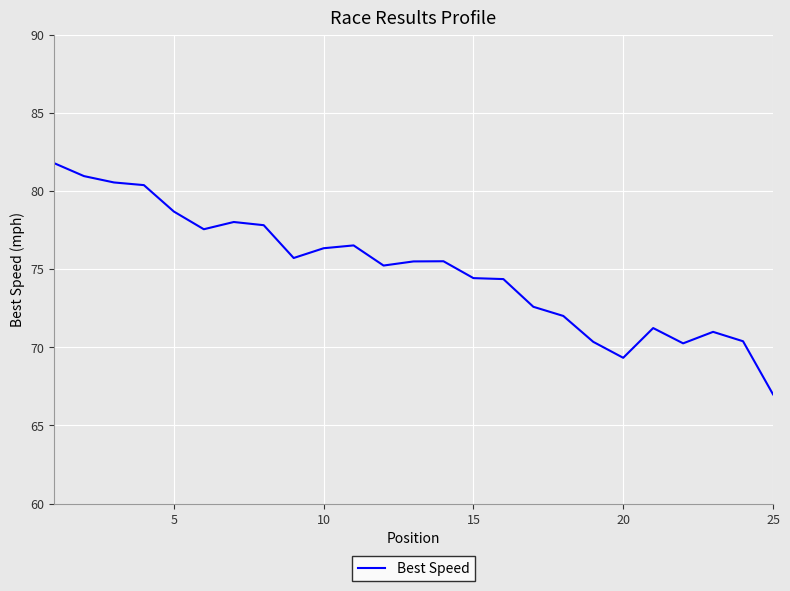

What is the difference between the maximum and minimum values?

14.8